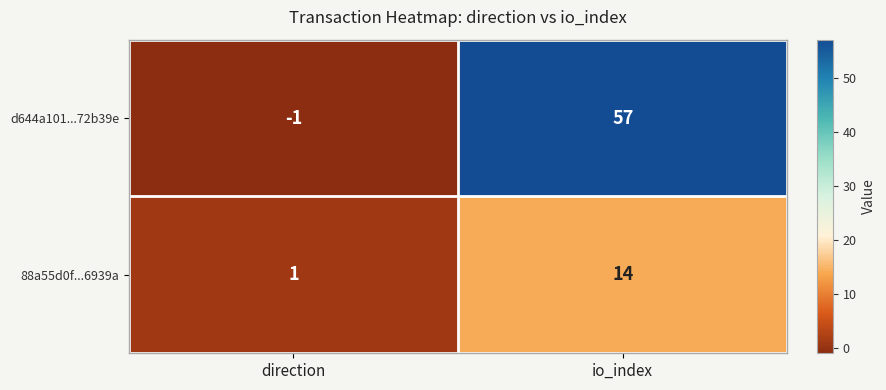

What is the sum of the d644a101...72b39e values at direction and io_index?

56